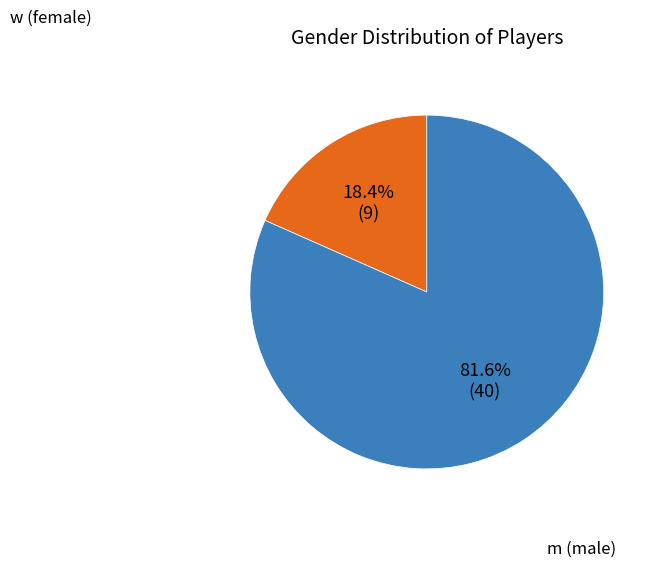

Count the number of slices in the pie.

2